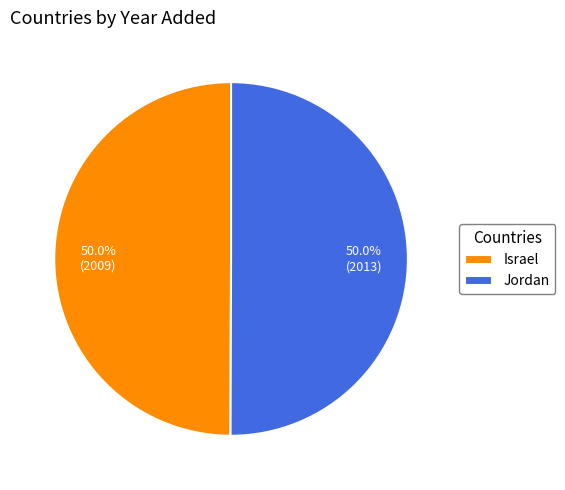

What is the ratio of the value at Israel to the value at Jordan?

1.0